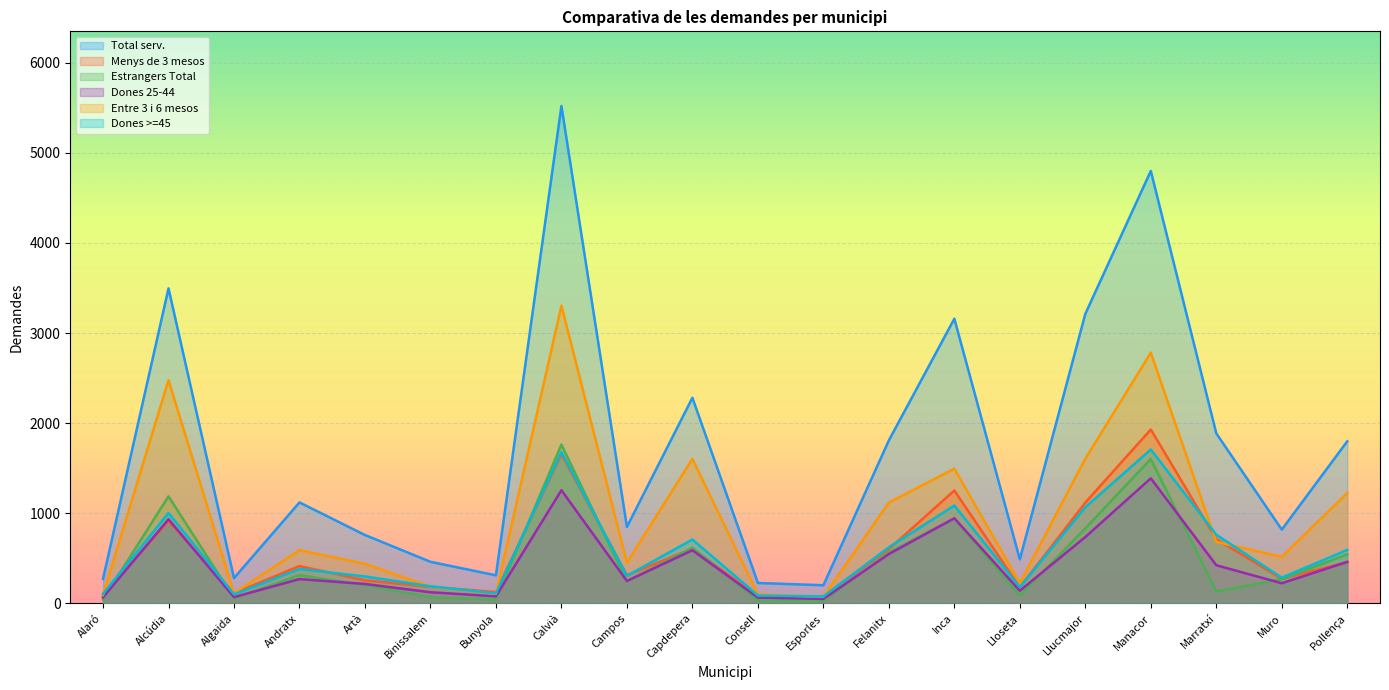

At which category is the sum across all series the highest?

Calvià